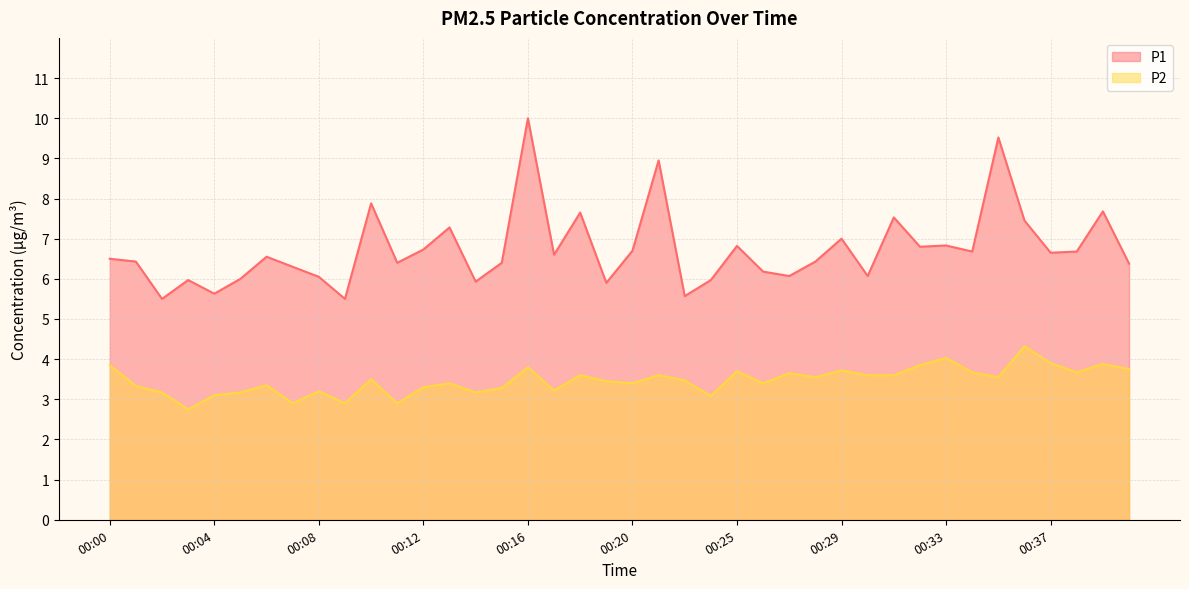

True or false: P2 has more than 2 interior local peaks.

True